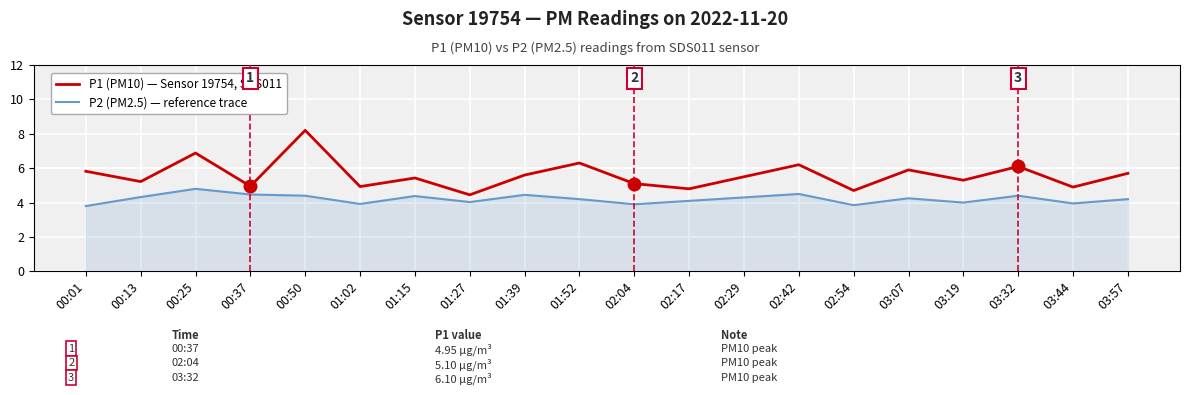

What is the spread (max minus min) of values at 00:25?

2.1